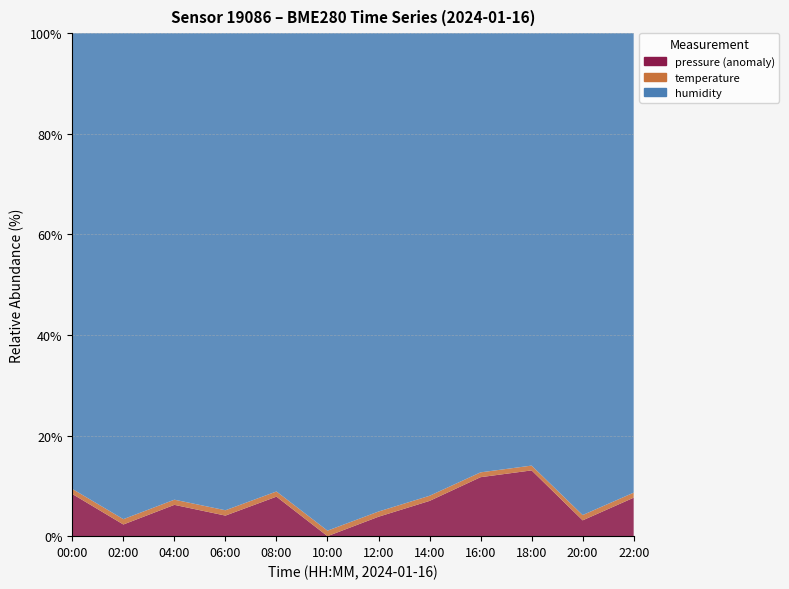

Reading left to right, what are all the values shown in this chart?

pressure: 100527.9	100521.0	100525.3	100522.9	100527.2	100518.6	100522.7	100526.2	100532.1	100533.8	100521.9	100527.0
temperature: 1.1	1.1	1.1	1.1	1.1	1.1	1.1	1.1	1.1	1.1	1.1	1.1
humidity: 100.0	100.0	100.0	100.0	100.0	100.0	100.0	100.0	100.0	100.0	100.0	100.0